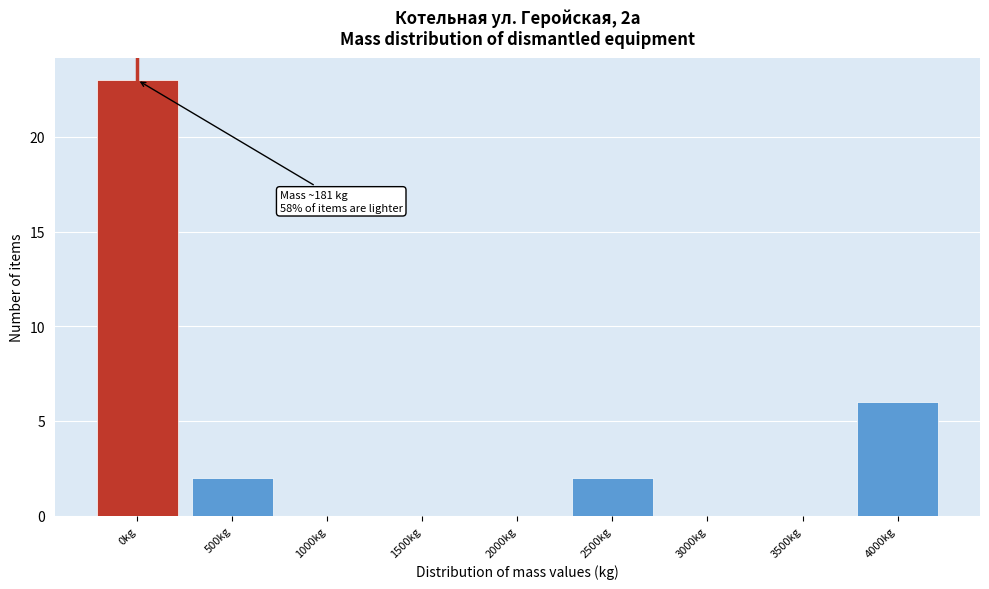

Reading left to right, what are all the values shown in this chart?

0kg=23	500kg=2	1000kg=0	1500kg=0	2000kg=0	2500kg=2	3000kg=0	3500kg=0	4000kg=6